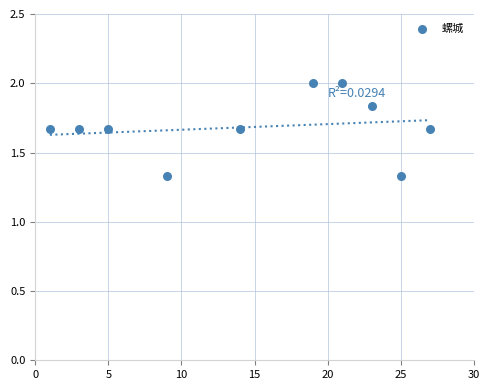

What is the range of Y values (max minus min)?

0.7